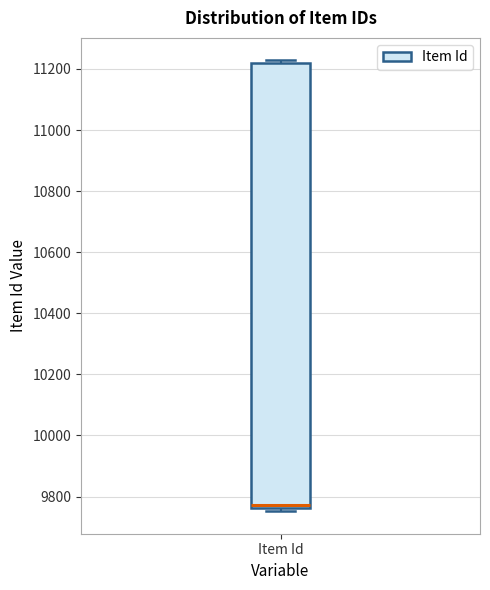

Where is the lower edge of the box for Item Id on the y-axis? The values are not printed on the chart, so give them approximately, as read against the axis.

9760